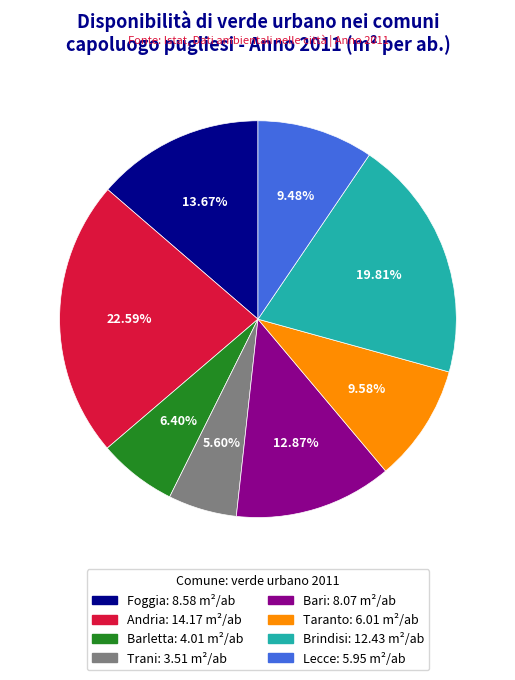

What percentage is NOT represented by Taranto?

90.4%